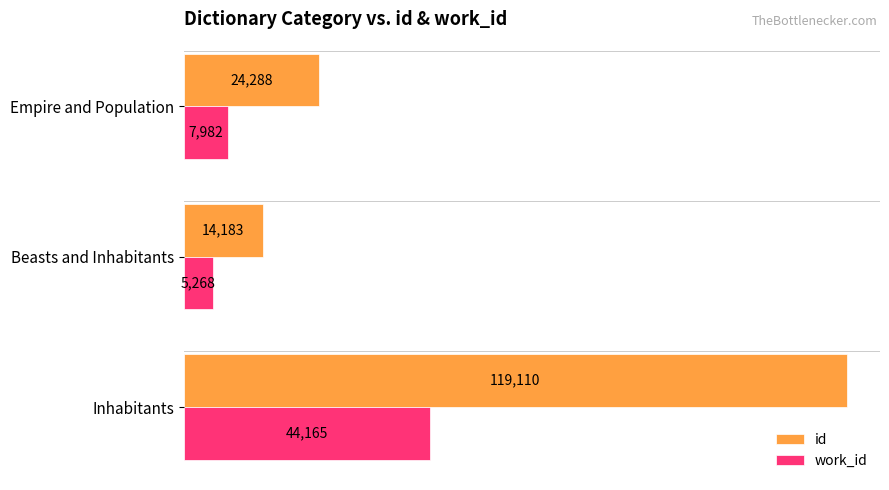

What is the sum of all work_id values?

57415